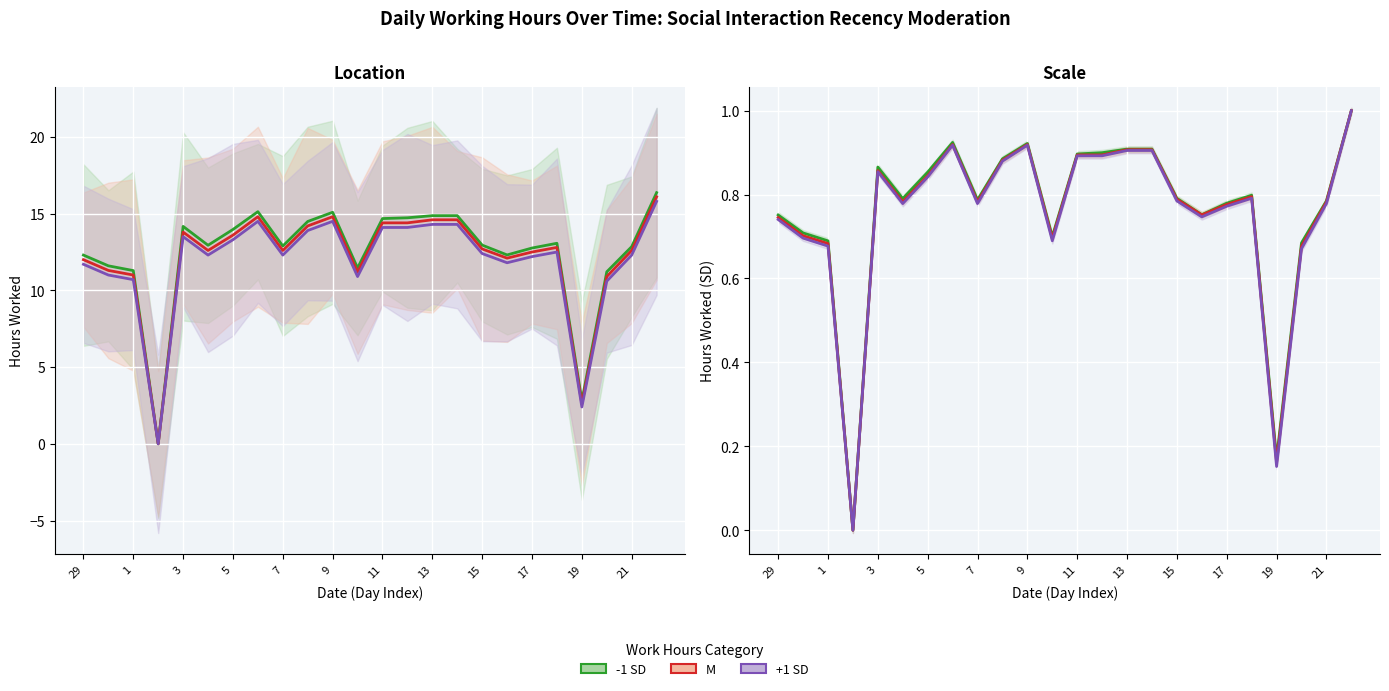

What is the sum of all +1 SD values?

18.1